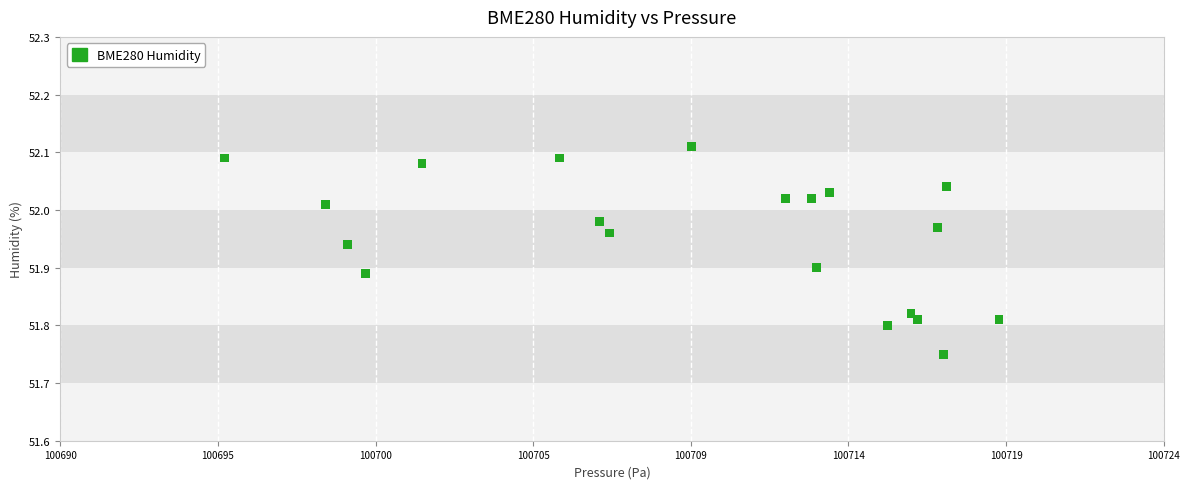

What is the range of Y values (max minus min)?

0.4